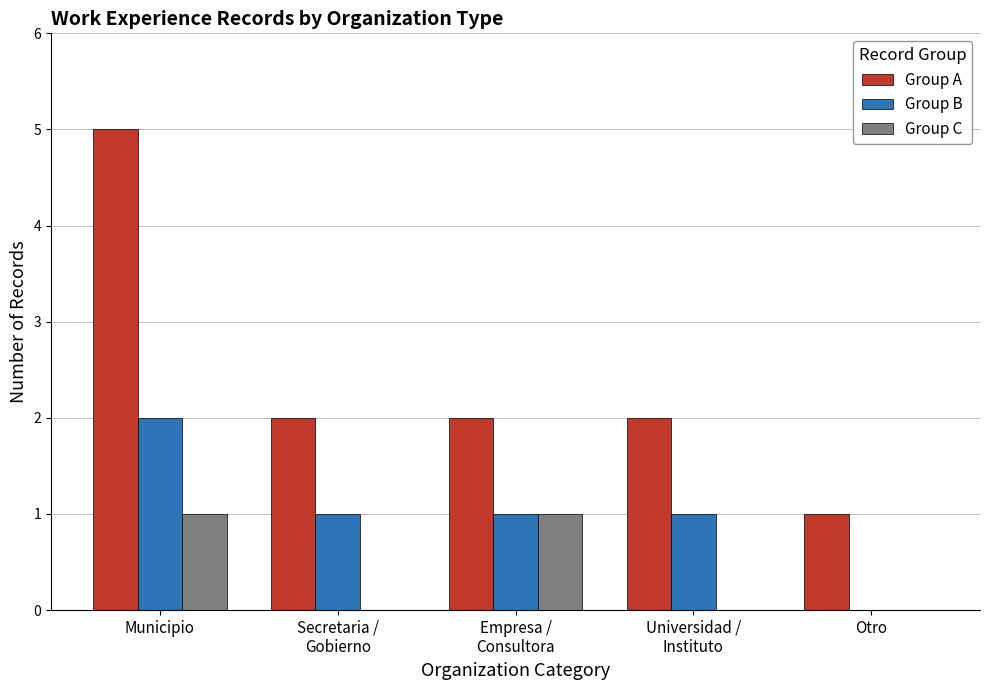

Reading left to right, transcribe all the data shown in this chart.

Group A: 5	2	2	2	1
Group B: 2	1	1	1	0
Group C: 1	0	1	0	0